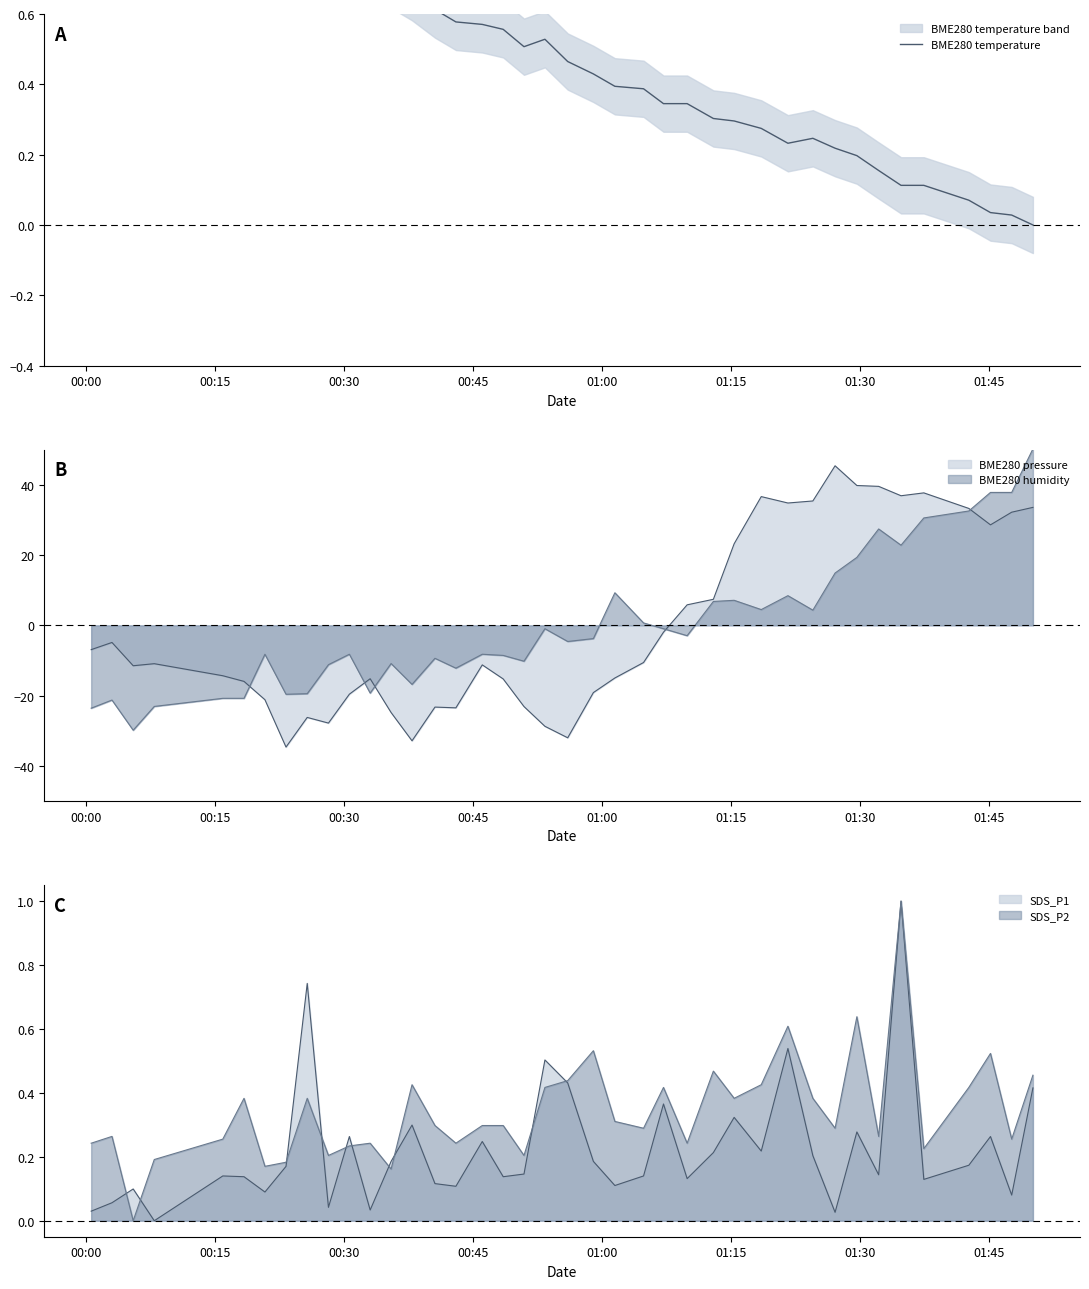

Does the chart display data point markers on the line(s)?

No